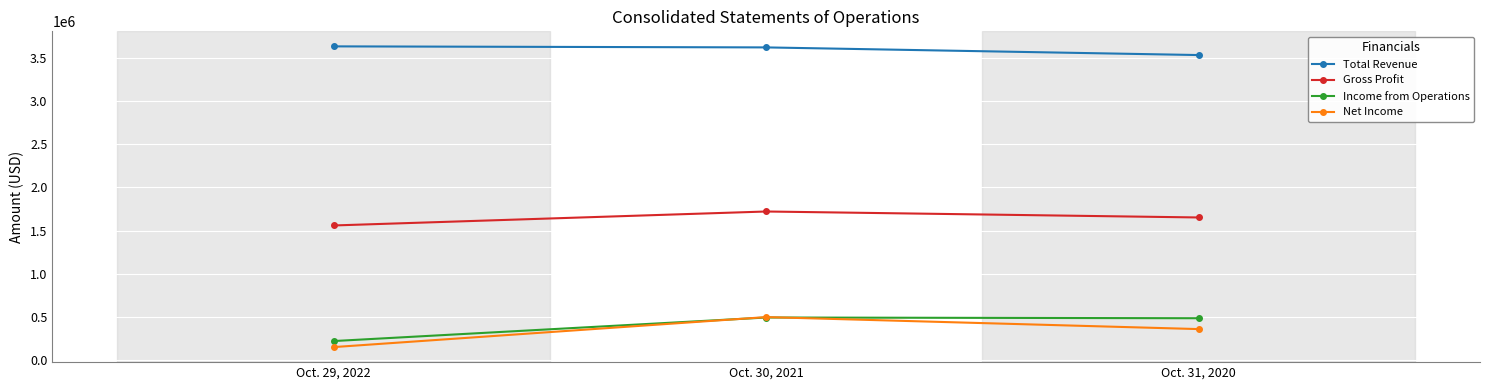

What is the approximate value of Income from Operations at Oct. 29, 2022, to the nearest 10?

222810